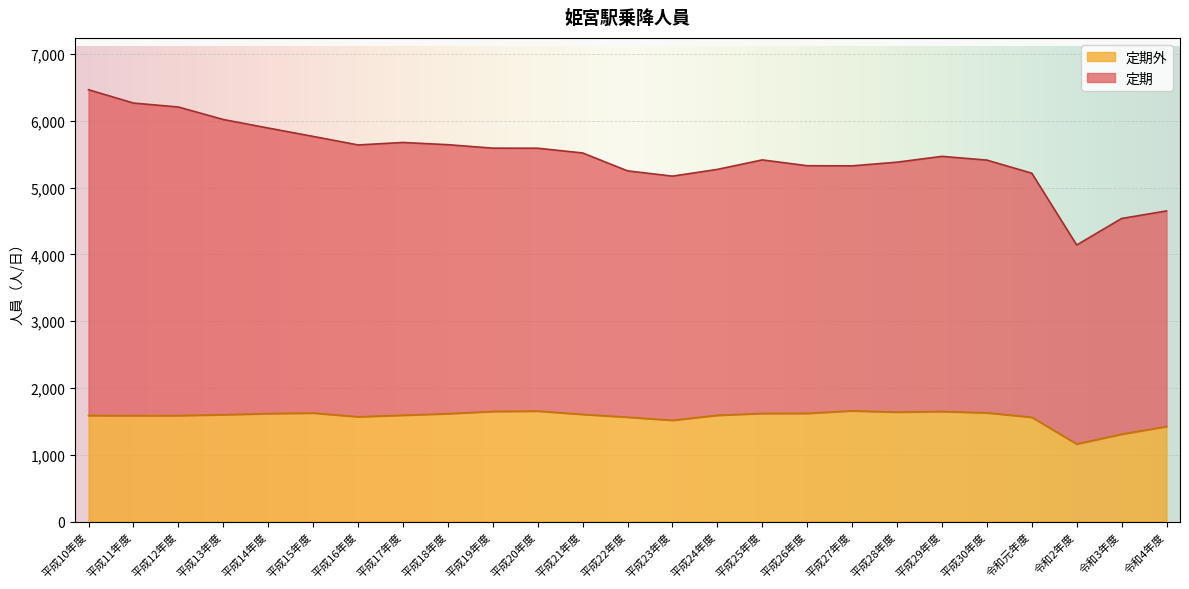

True or false: 定期 has a value of 6265 at 平成11年度.

True